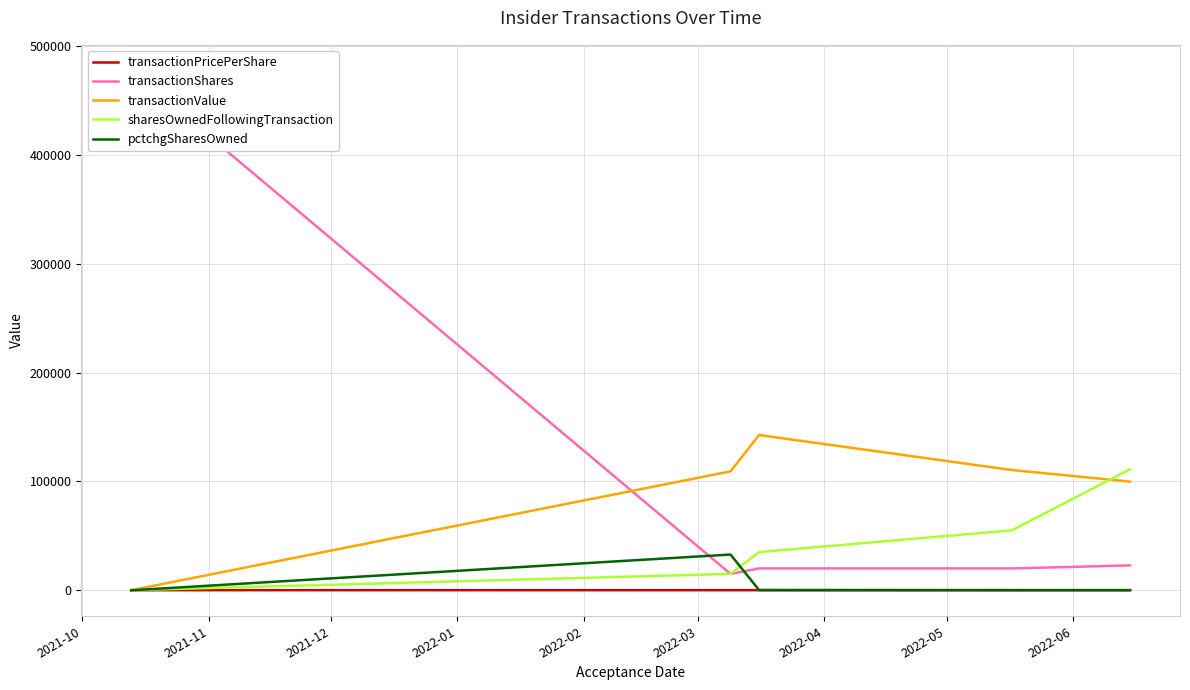

What is the value of the pctchgSharesOwned point at the 3rd from the left?

133.0